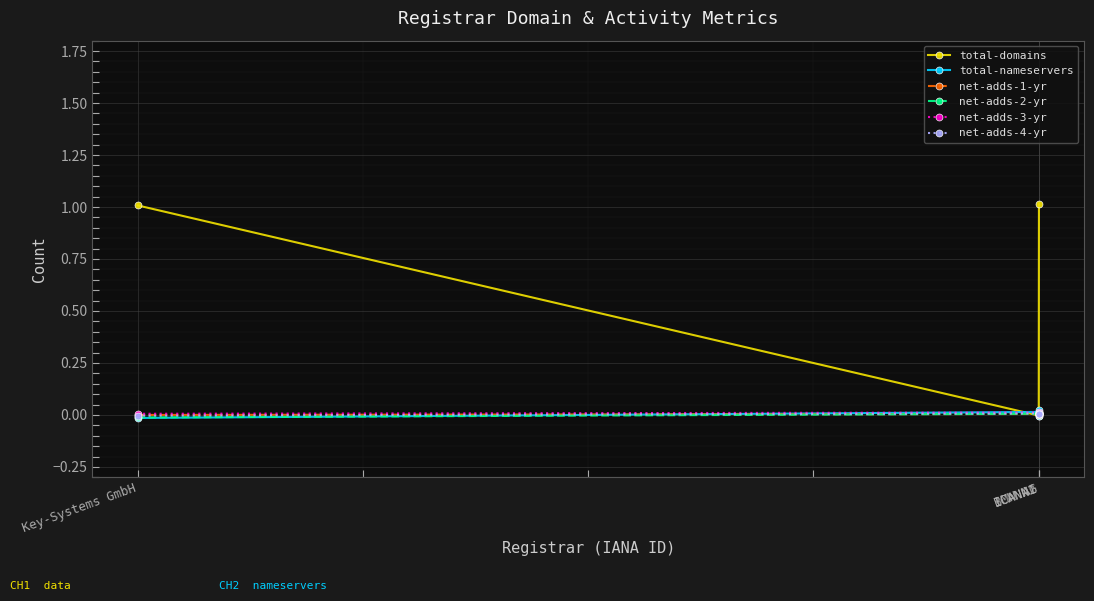

How many data points does each series have?

4